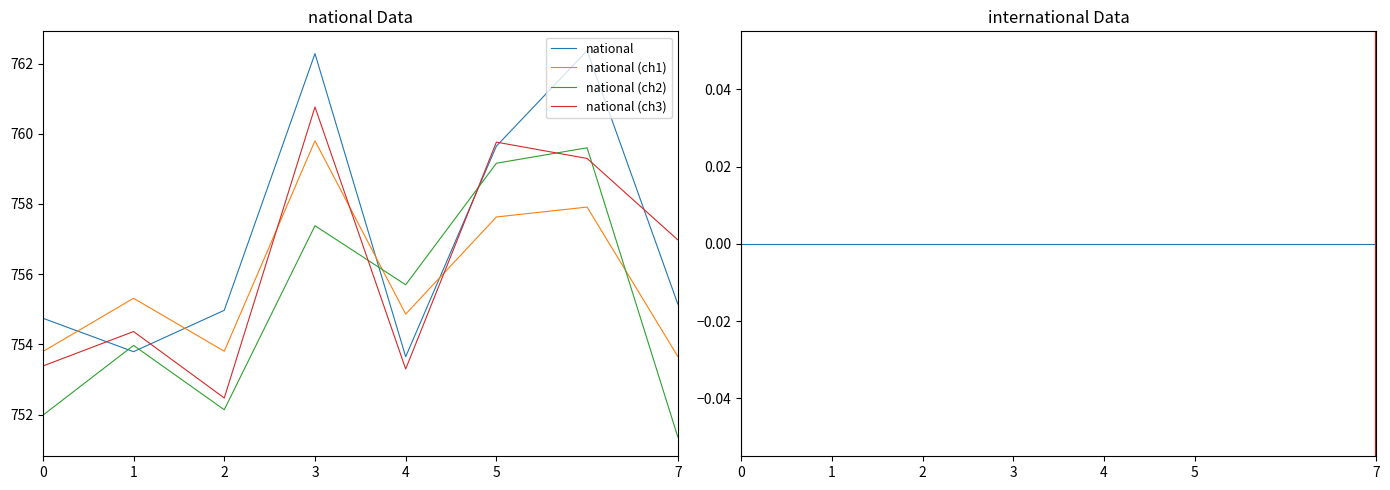

The national (ch3) series shows 157.1 at 0. True or false?

False